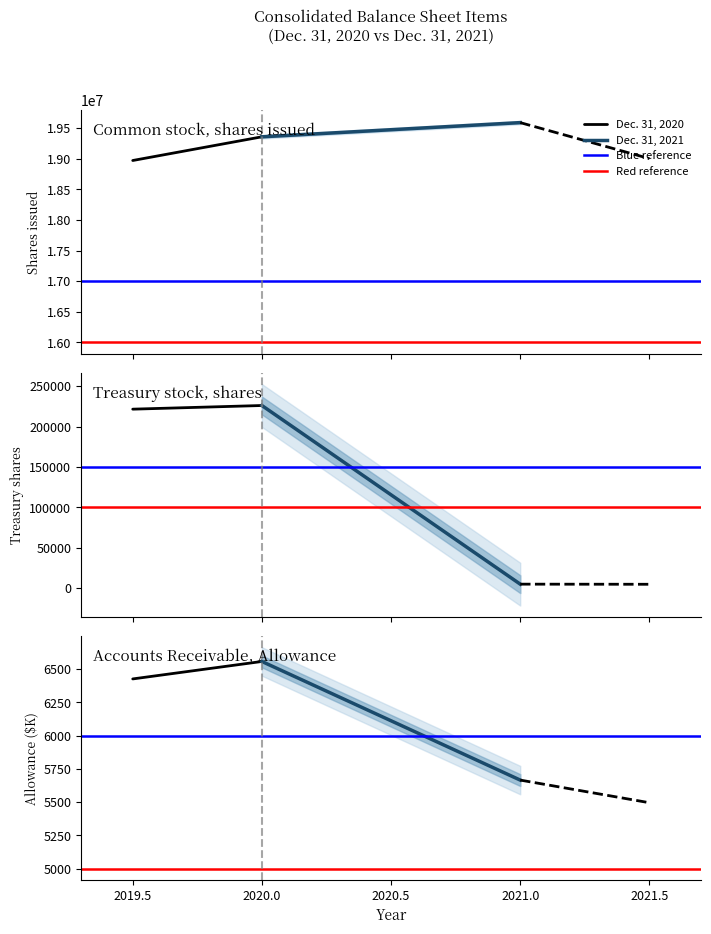

What is the value of the Blue reference point at the 1st from the left?

6000.0